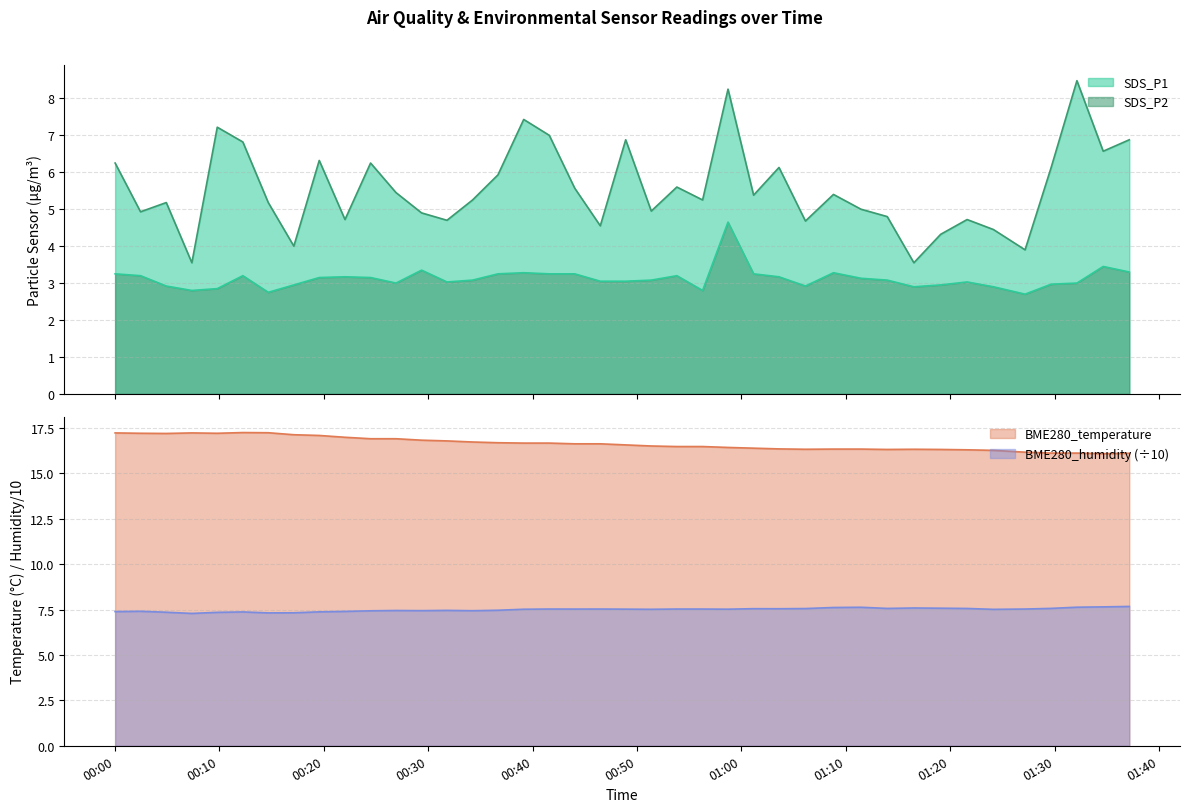

True or false: BME280_humidity and SDS_P2 cross at least once.

False